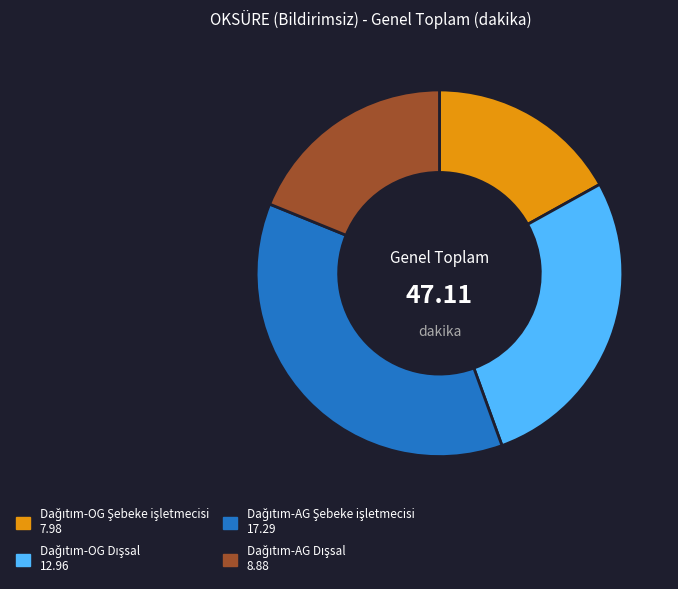

Is there a majority slice in this chart?

No